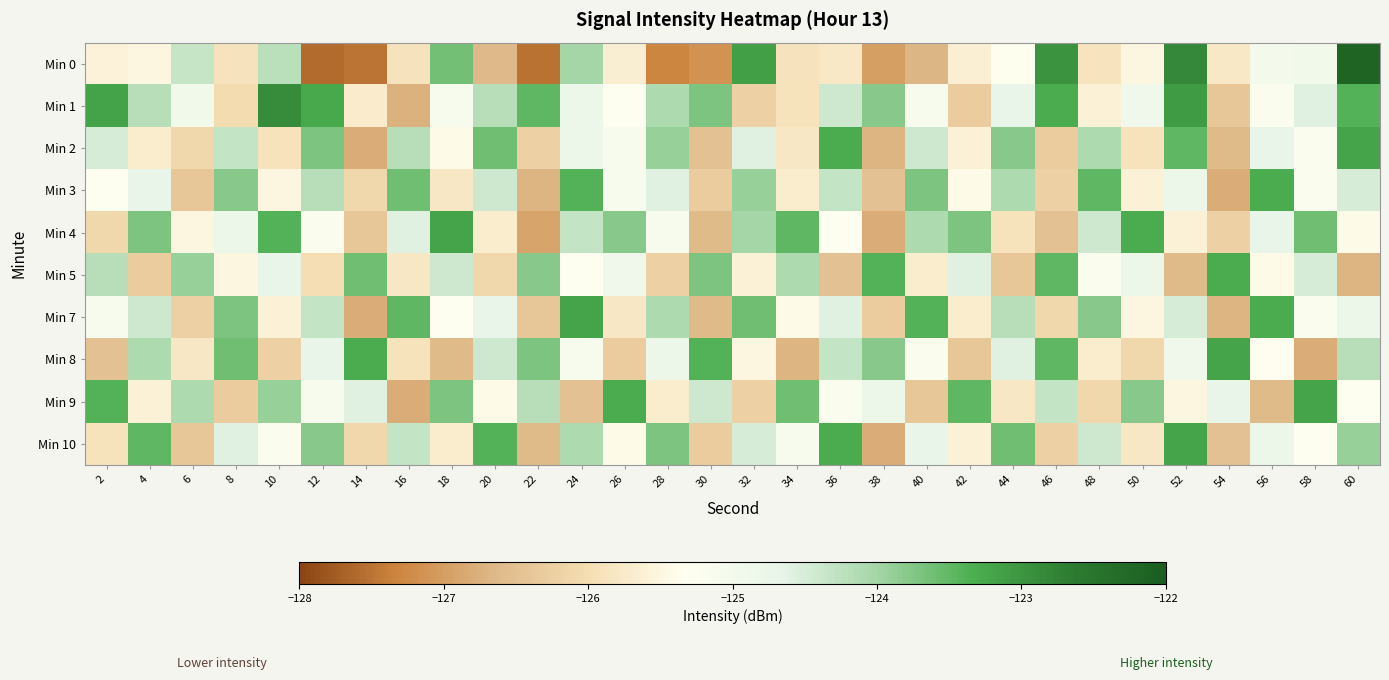

Reading right to left, what are all the values shown in this chart?

Min 0: 60=-122.1	58=-124.9	56=-125.0	54=-125.8	52=-122.8	50=-125.5	48=-125.9	46=-123.0	44=-125.3	42=-125.6	40=-126.7	38=-127.0	36=-125.8	34=-125.9	32=-123.1	30=-127.1	28=-127.3	26=-125.7	24=-124.0	22=-127.5	20=-126.6	18=-123.6	16=-125.9	14=-127.5	12=-127.6	10=-124.2	8=-125.9	6=-124.3	4=-125.5	2=-125.6
Min 1: 60=-123.4	58=-124.6	56=-125.2	54=-126.4	52=-123.1	50=-124.9	48=-125.6	46=-123.3	44=-124.7	42=-126.3	40=-125.1	38=-123.8	36=-124.4	34=-125.9	32=-126.2	30=-123.7	28=-124.1	26=-125.3	24=-124.8	22=-123.5	20=-124.2	18=-125.1	16=-126.7	14=-125.7	12=-123.3	10=-122.9	8=-126.0	6=-125.0	4=-124.2	2=-123.2
Min 2: 60=-123.2	58=-125.2	56=-124.7	54=-126.6	52=-123.5	50=-125.9	48=-124.1	46=-126.3	44=-123.8	42=-125.6	40=-124.4	38=-126.7	36=-123.3	34=-125.8	32=-124.6	30=-126.5	28=-123.9	26=-125.1	24=-124.8	22=-126.2	20=-123.6	18=-125.4	16=-124.2	14=-126.8	12=-123.7	10=-125.9	8=-124.3	6=-126.1	4=-125.7	2=-124.5
Min 3: 60=-124.5	58=-125.2	56=-123.3	54=-126.8	52=-124.8	50=-125.6	48=-123.5	46=-126.2	44=-124.1	42=-125.4	40=-123.7	38=-126.5	36=-124.3	34=-125.7	32=-123.9	30=-126.3	28=-124.6	26=-125.1	24=-123.4	22=-126.7	20=-124.4	18=-125.8	16=-123.6	14=-126.1	12=-124.2	10=-125.5	8=-123.8	6=-126.4	4=-124.7	2=-125.3
Min 4: 60=-125.4	58=-123.6	56=-124.7	54=-126.2	52=-125.6	50=-123.3	48=-124.4	46=-126.5	44=-125.9	42=-123.7	40=-124.1	38=-126.8	36=-125.3	34=-123.5	32=-124.0	30=-126.6	28=-125.1	26=-123.8	24=-124.3	22=-126.9	20=-125.7	18=-123.2	16=-124.6	14=-126.4	12=-125.2	10=-123.4	8=-124.8	6=-125.5	4=-123.7	2=-126.1
Min 5: 60=-126.7	58=-124.5	56=-125.4	54=-123.3	52=-126.6	50=-124.8	48=-125.2	46=-123.5	44=-126.4	42=-124.6	40=-125.7	38=-123.4	36=-126.5	34=-124.1	32=-125.6	30=-123.7	28=-126.2	26=-124.9	24=-125.3	22=-123.8	20=-126.1	18=-124.4	16=-125.8	14=-123.6	12=-126.0	10=-124.7	8=-125.5	6=-123.9	4=-126.3	2=-124.2
Min 7: 60=-124.8	58=-125.2	56=-123.3	54=-126.7	52=-124.5	50=-125.5	48=-123.8	46=-126.1	44=-124.2	42=-125.7	40=-123.4	38=-126.3	36=-124.6	34=-125.4	32=-123.6	30=-126.6	28=-124.1	26=-125.8	24=-123.2	22=-126.4	20=-124.7	18=-125.3	16=-123.5	14=-126.8	12=-124.3	10=-125.6	8=-123.7	6=-126.2	4=-124.4	2=-125.1
Min 8: 60=-124.2	58=-126.8	56=-125.3	54=-123.2	52=-124.9	50=-126.1	48=-125.7	46=-123.5	44=-124.6	42=-126.4	40=-125.2	38=-123.8	36=-124.3	34=-126.7	32=-125.5	30=-123.4	28=-124.8	26=-126.3	24=-125.1	22=-123.7	20=-124.4	18=-126.6	16=-125.9	14=-123.3	12=-124.7	10=-126.2	8=-123.6	6=-125.8	4=-124.1	2=-126.5
Min 9: 60=-125.3	58=-123.2	56=-126.6	54=-124.7	52=-125.5	50=-123.8	48=-126.1	46=-124.3	44=-125.8	42=-123.5	40=-126.4	38=-124.8	36=-125.2	34=-123.6	32=-126.2	30=-124.4	28=-125.7	26=-123.3	24=-126.5	22=-124.2	20=-125.4	18=-123.7	16=-126.8	14=-124.6	12=-125.1	10=-123.9	8=-126.3	6=-124.1	4=-125.6	2=-123.4
Min 10: 60=-123.9	58=-125.3	56=-124.8	54=-126.5	52=-123.2	50=-125.8	48=-124.4	46=-126.2	44=-123.6	42=-125.6	40=-124.7	38=-126.8	36=-123.3	34=-125.1	32=-124.5	30=-126.3	28=-123.7	26=-125.4	24=-124.1	22=-126.6	20=-123.4	18=-125.7	16=-124.3	14=-126.1	12=-123.8	10=-125.2	8=-124.6	6=-126.4	4=-123.5	2=-125.9